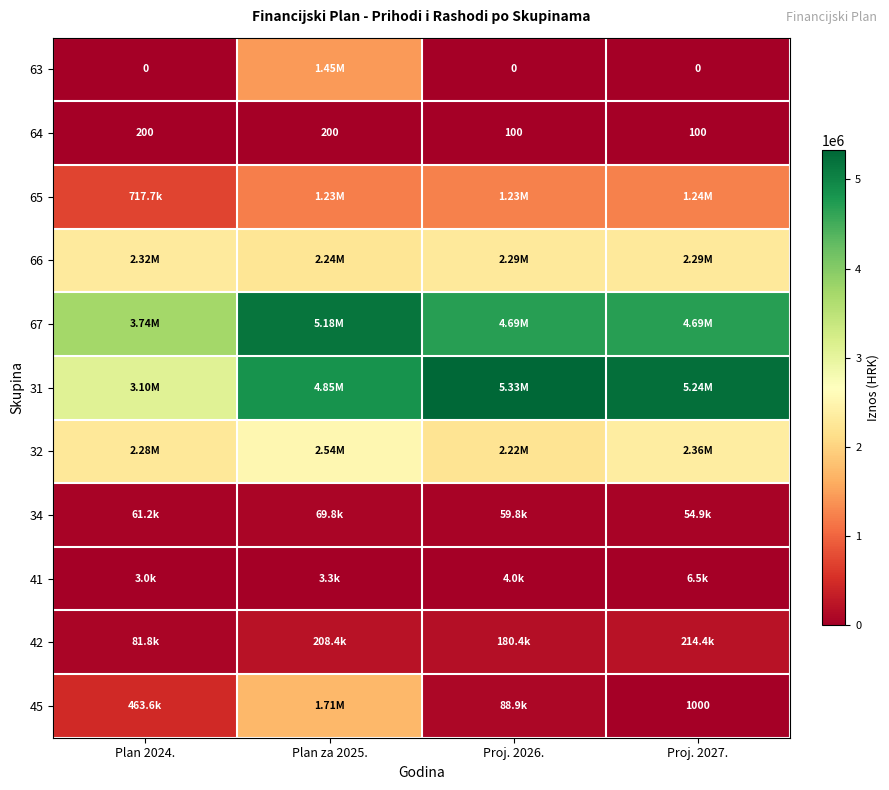

Is the value of 41 at Plan za 2025. greater than the value of 31 at Proj. 2027.?

No